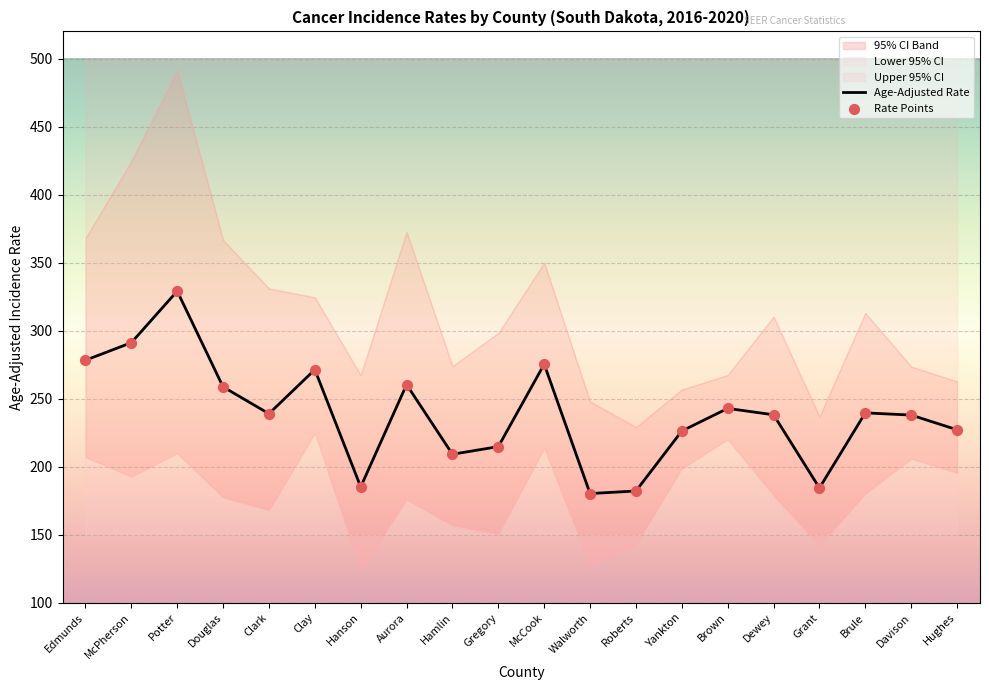

Which series has the widest spread of Y values?

Age-Adjusted Rate